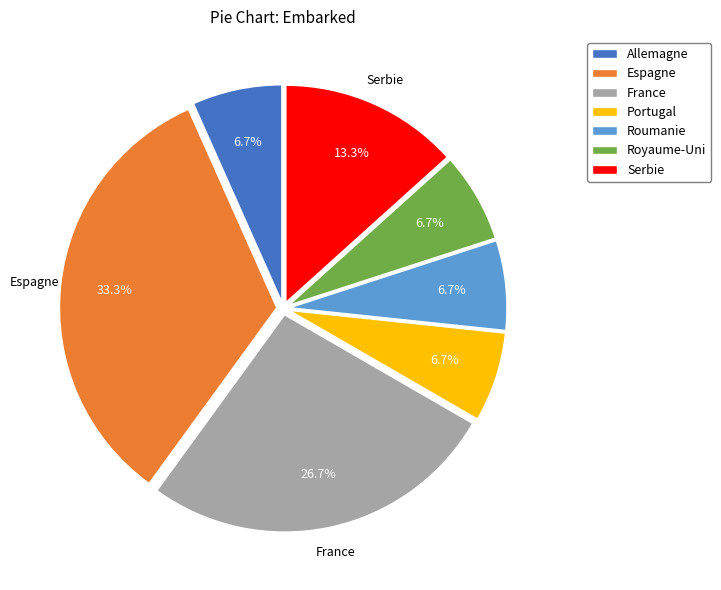

How many slices are in this pie chart?

7